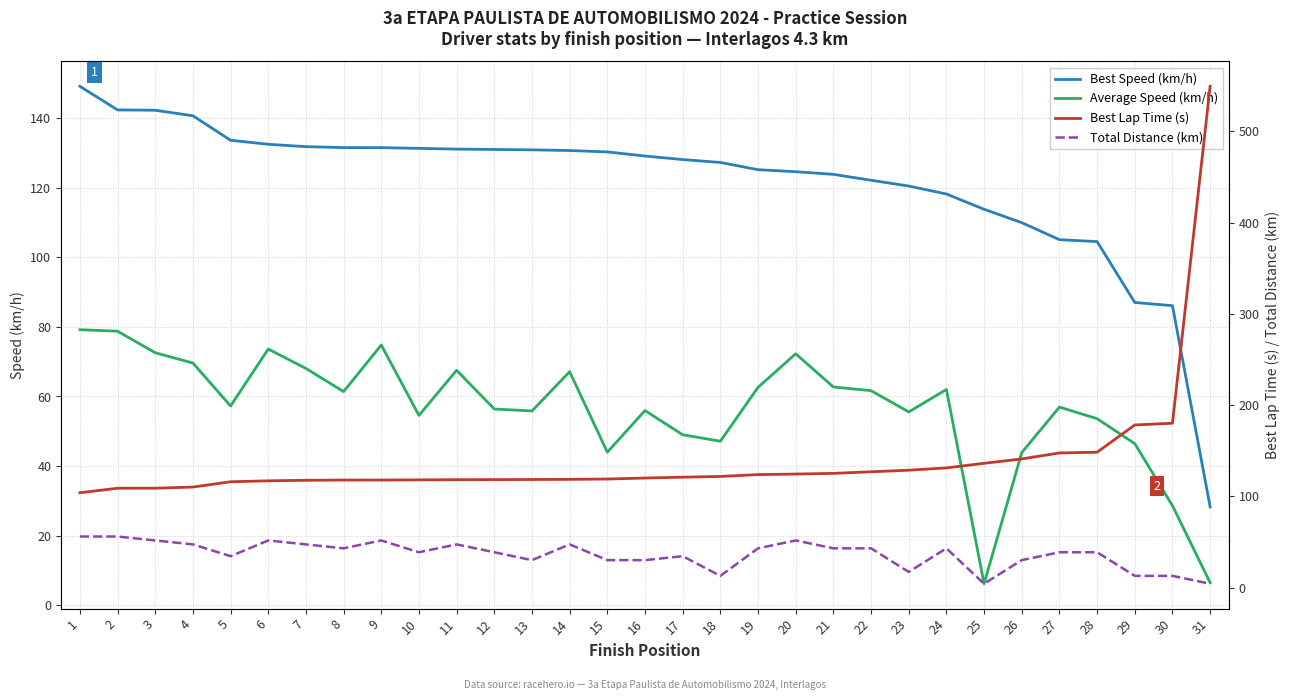

Which has a higher value, 12 or 2?

2